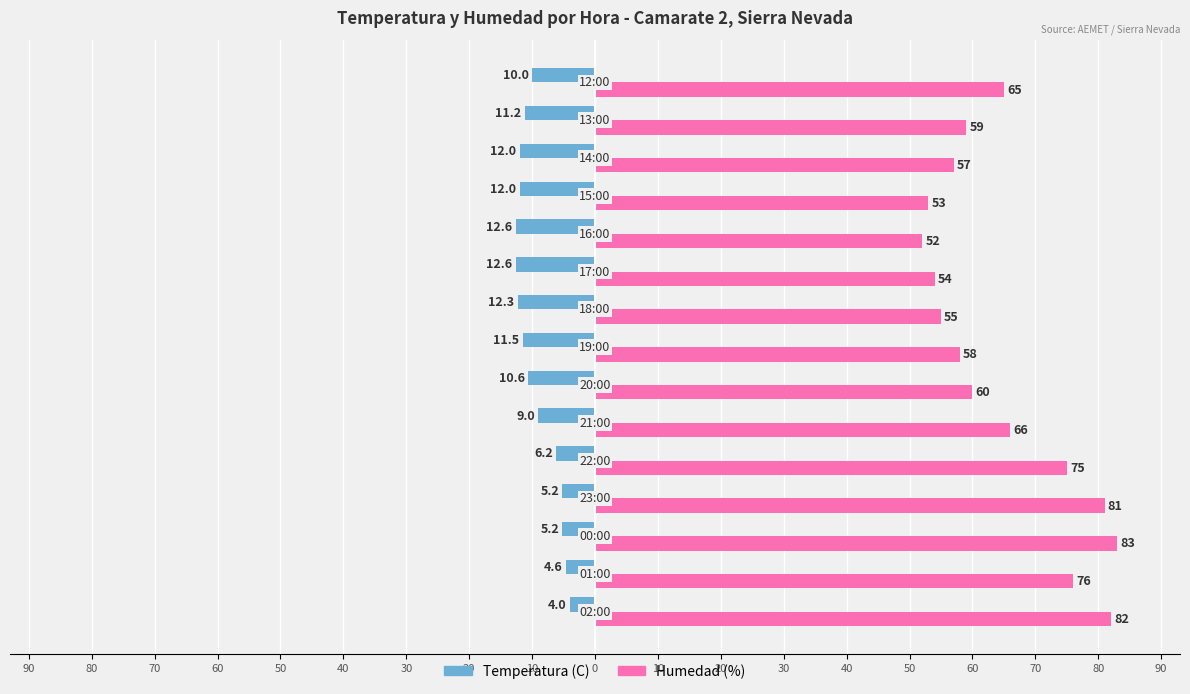

What are all the series names shown in the legend?

Temperatura (C), Humedad (%)